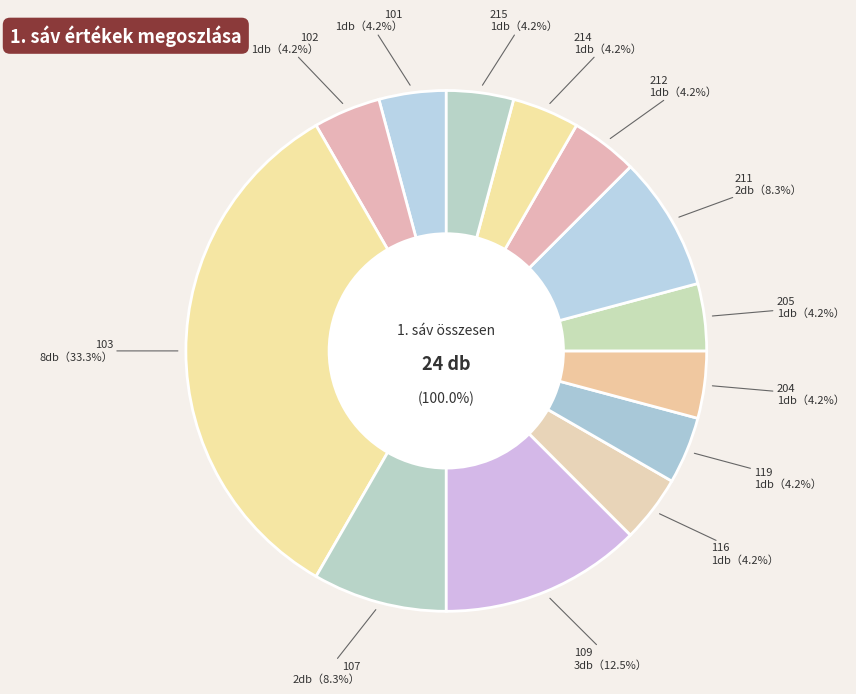

Is it true that 9 is 1% of the pie?

False